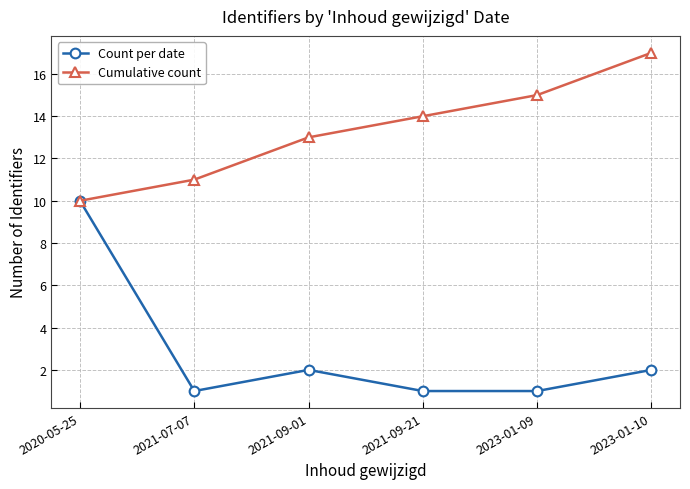

True or false: Cumulative count has more than 2 points higher than both neighbors.

False